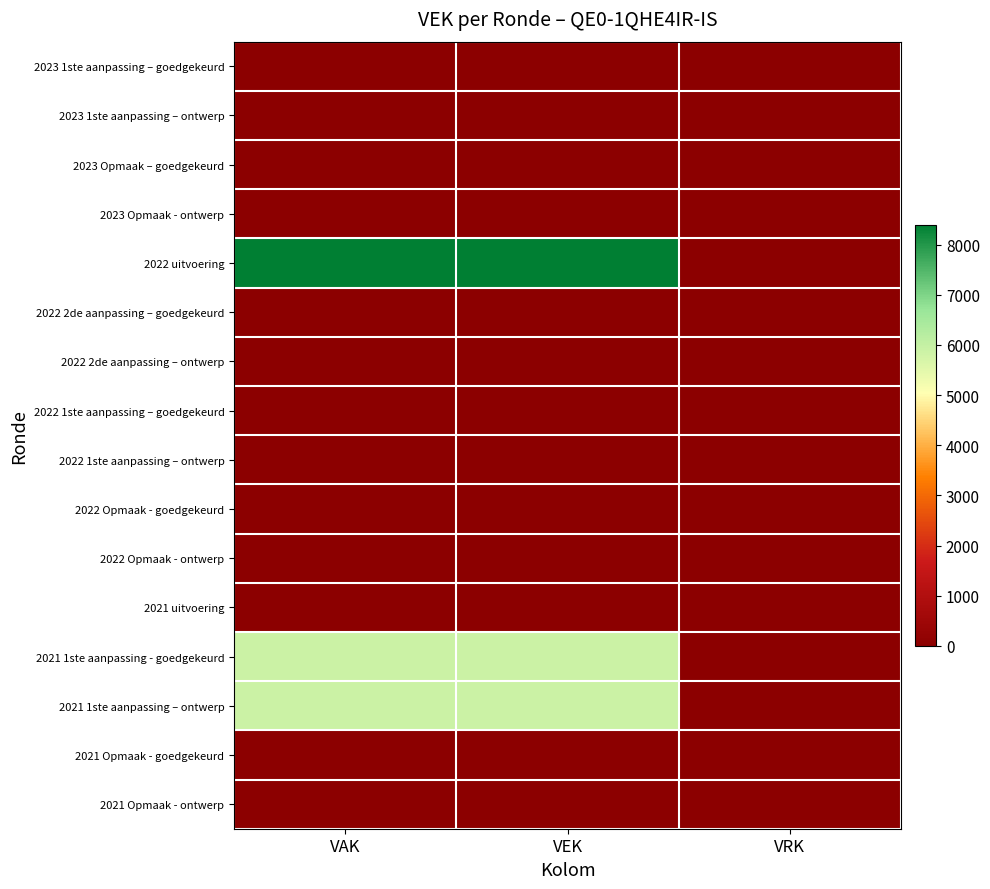

Reading left to right, transcribe all the data shown in this chart.

2023 1ste aanpassing – goedgekeurd: VAK=0	VEK=0	VRK=0
2023 1ste aanpassing – ontwerp: VAK=0	VEK=0	VRK=0
2023 Opmaak – goedgekeurd: VAK=0	VEK=0	VRK=0
2023 Opmaak - ontwerp: VAK=0	VEK=0	VRK=0
2022 uitvoering: VAK=8400	VEK=8400	VRK=0
2022 2de aanpassing – goedgekeurd: VAK=0	VEK=0	VRK=0
2022 2de aanpassing – ontwerp: VAK=0	VEK=0	VRK=0
2022 1ste aanpassing – goedgekeurd: VAK=0	VEK=0	VRK=0
2022 1ste aanpassing – ontwerp: VAK=0	VEK=0	VRK=0
2022 Opmaak - goedgekeurd: VAK=0	VEK=0	VRK=0
2022 Opmaak - ontwerp: VAK=0	VEK=0	VRK=0
2021 uitvoering: VAK=0	VEK=0	VRK=0
2021 1ste aanpassing - goedgekeurd: VAK=5900	VEK=5900	VRK=0
2021 1ste aanpassing – ontwerp: VAK=5900	VEK=5900	VRK=0
2021 Opmaak - goedgekeurd: VAK=0	VEK=0	VRK=0
2021 Opmaak - ontwerp: VAK=0	VEK=0	VRK=0